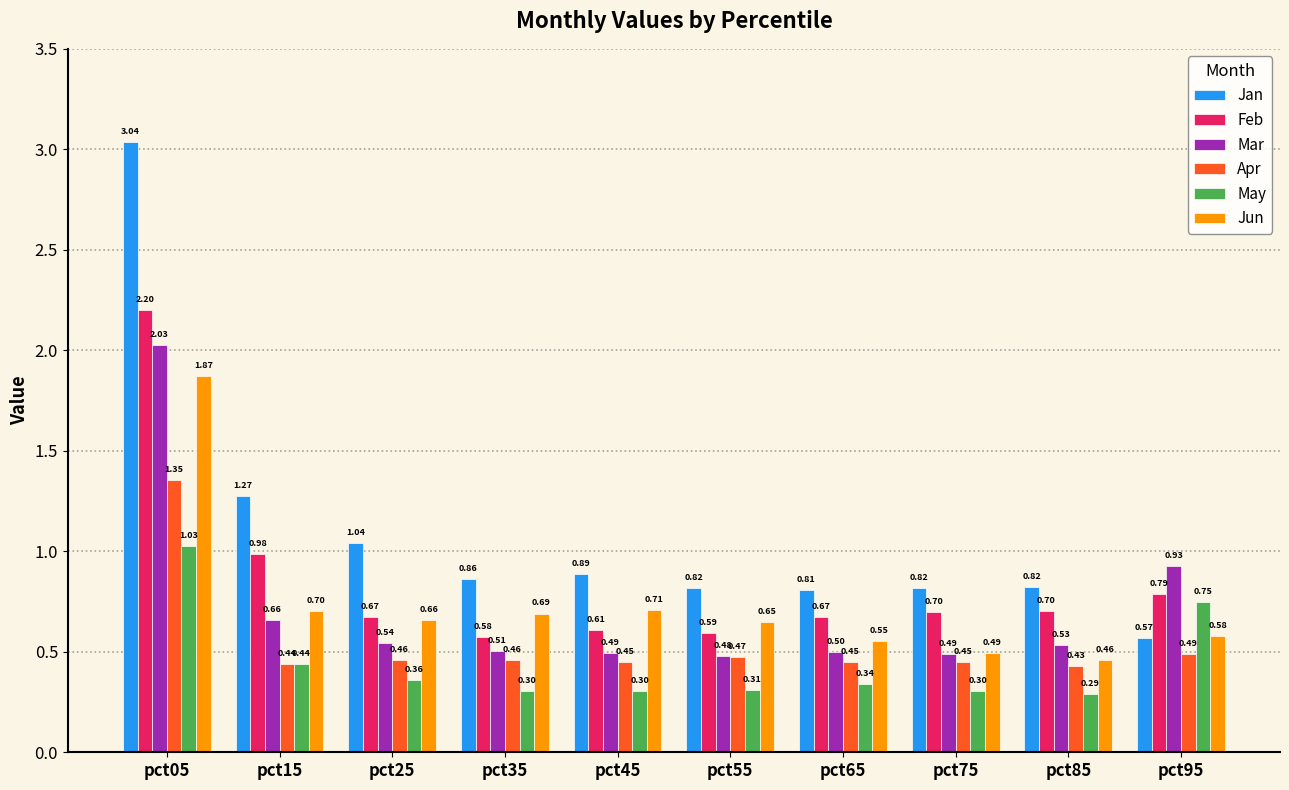

How many data points does each series have?

10